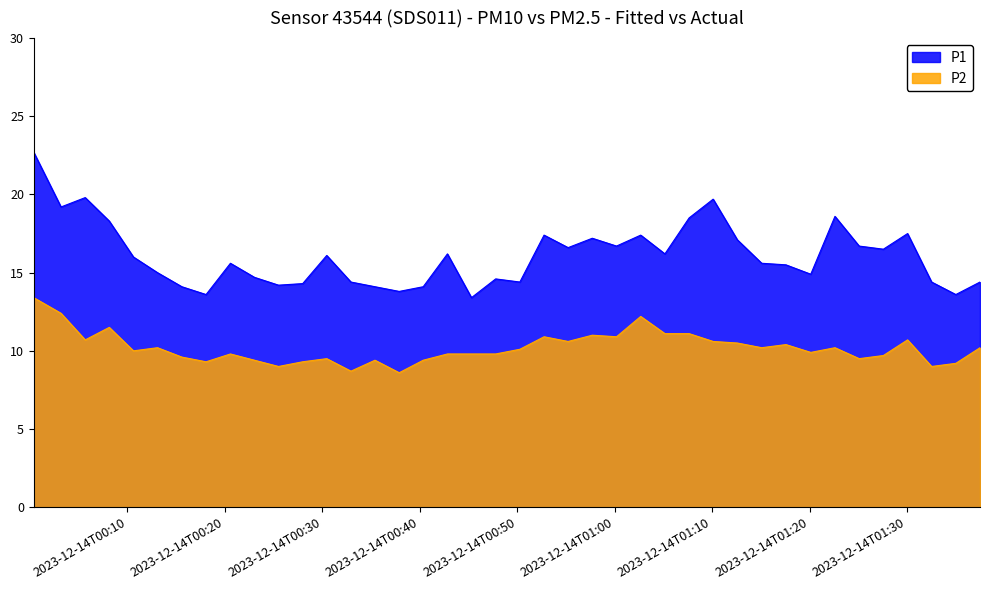

Does the chart display data point markers on the line(s)?

No